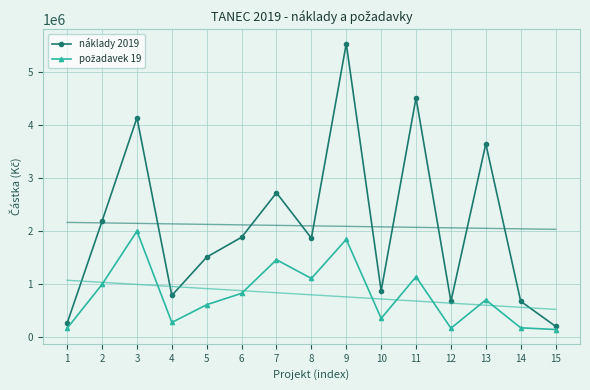

What is the difference between the second highest and minimum values in the náklady 2019 series?

4319000